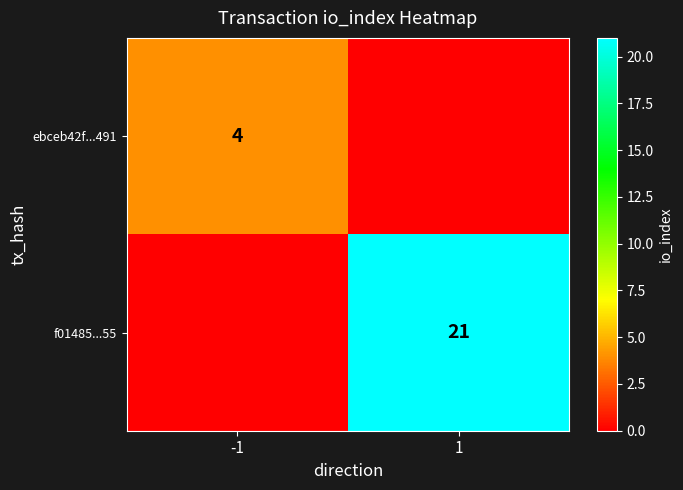

The ebceb42f...491 series shows 6 at -1. True or false?

False